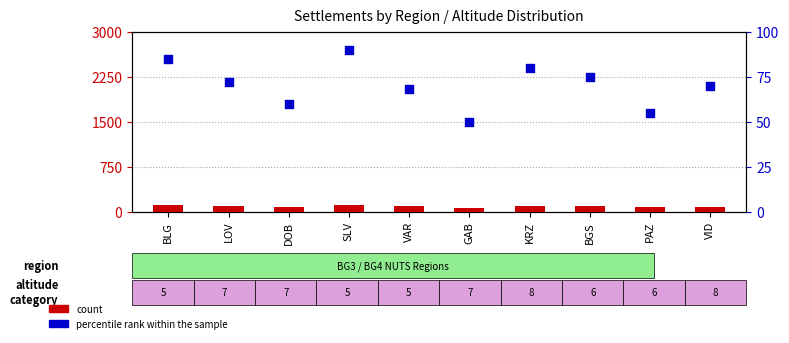

At how many categories does at least one series exceed 108?

2